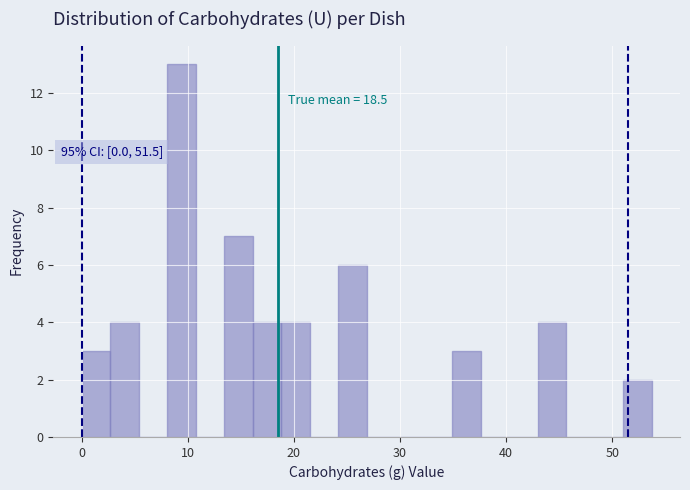

Read against the x-axis, roughly where is the centre of the tallest bar?

9